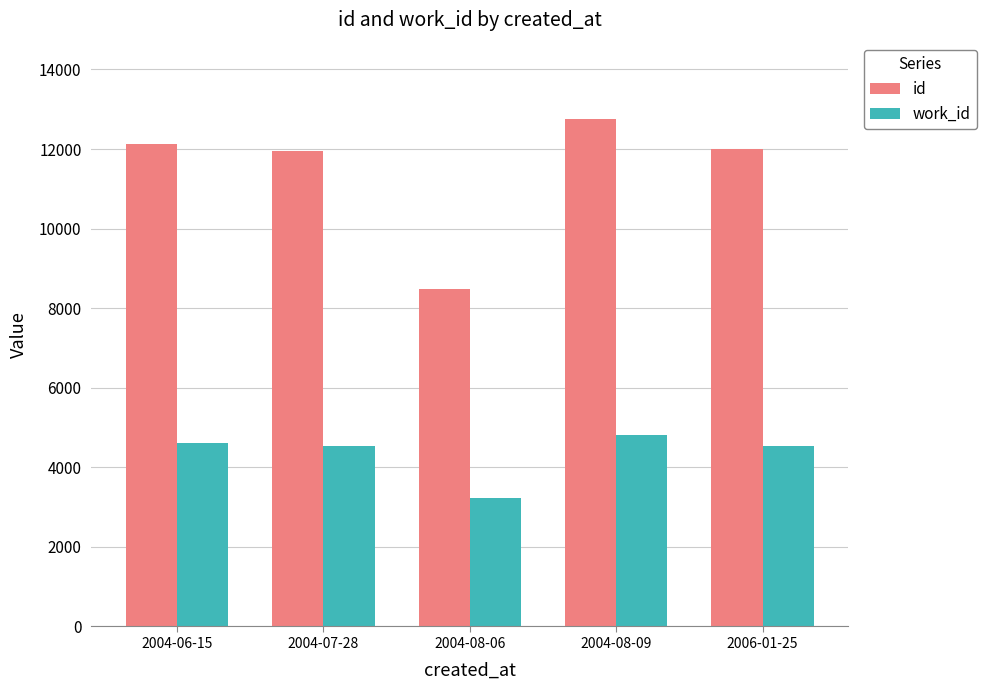

What are all the series names shown in the legend?

id, work_id